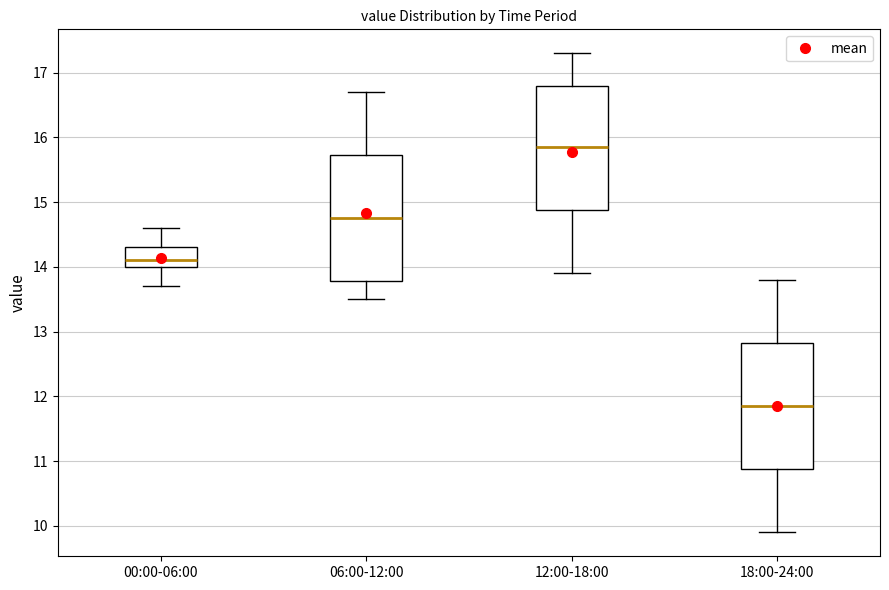

Which box has the highest median line?

12:00-18:00